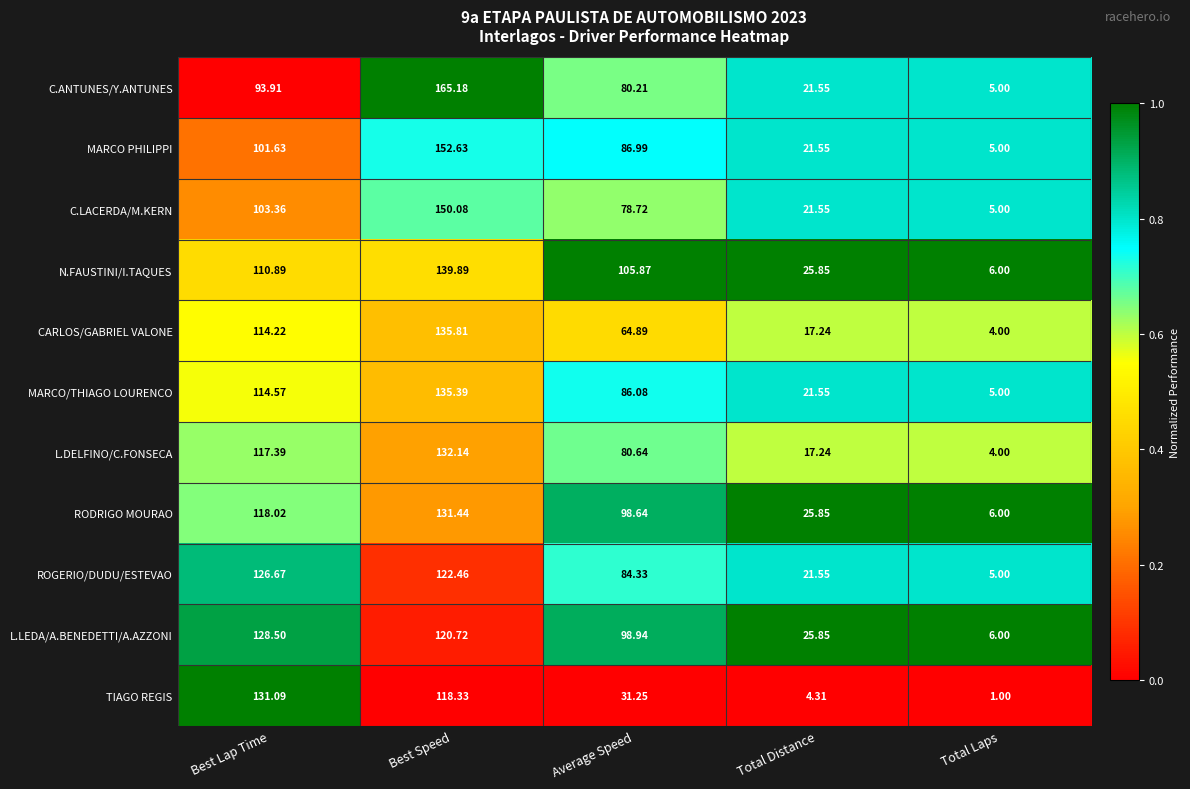

Rank the series by their maximum value, from highest to lowest.

C.ANTUNES/Y.ANTUNES, MARCO PHILIPPI, C.LACERDA/M.KERN, N.FAUSTINI/I.TAQUES, CARLOS/GABRIEL VALONE, MARCO/THIAGO LOURENCO, L.DELFINO/C.FONSECA, RODRIGO MOURAO, TIAGO REGIS, L.LEDA/A.BENEDETTI/A.AZZONI, ROGERIO/DUDU/ESTEVAO